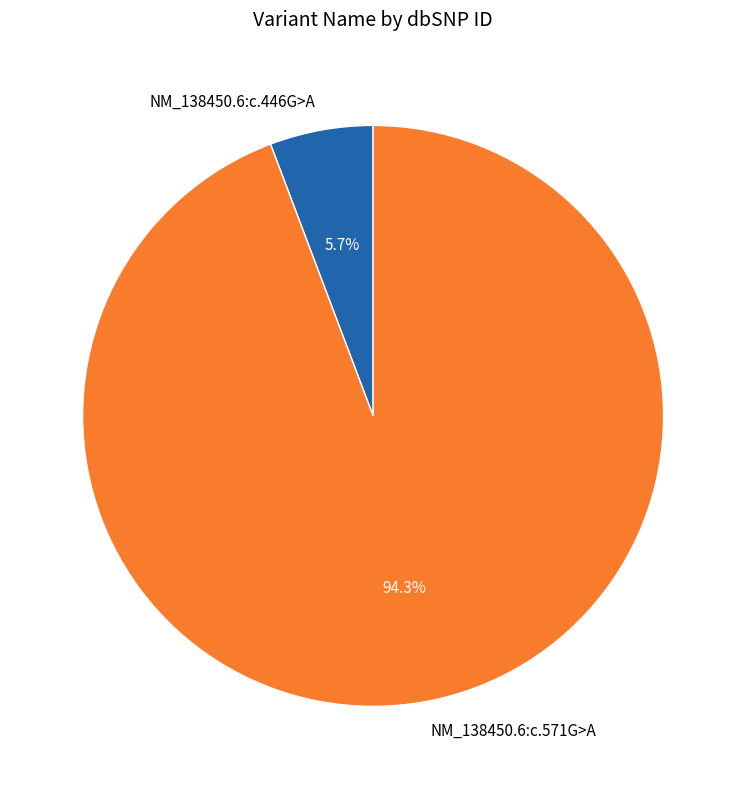

What is the smallest slice in the pie chart?

NM_138450.6:c.446G>A